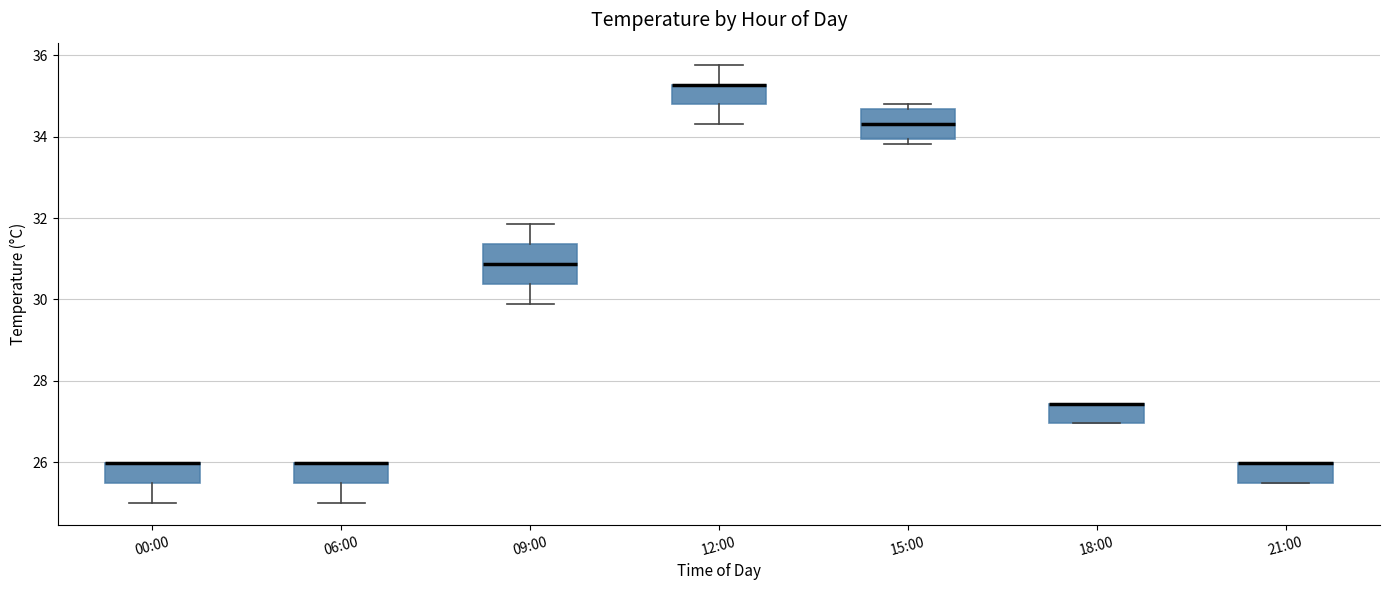

Where is the lower edge of the box for 21:00 on the y-axis? The values are not printed on the chart, so give them approximately, as read against the axis.

25.4